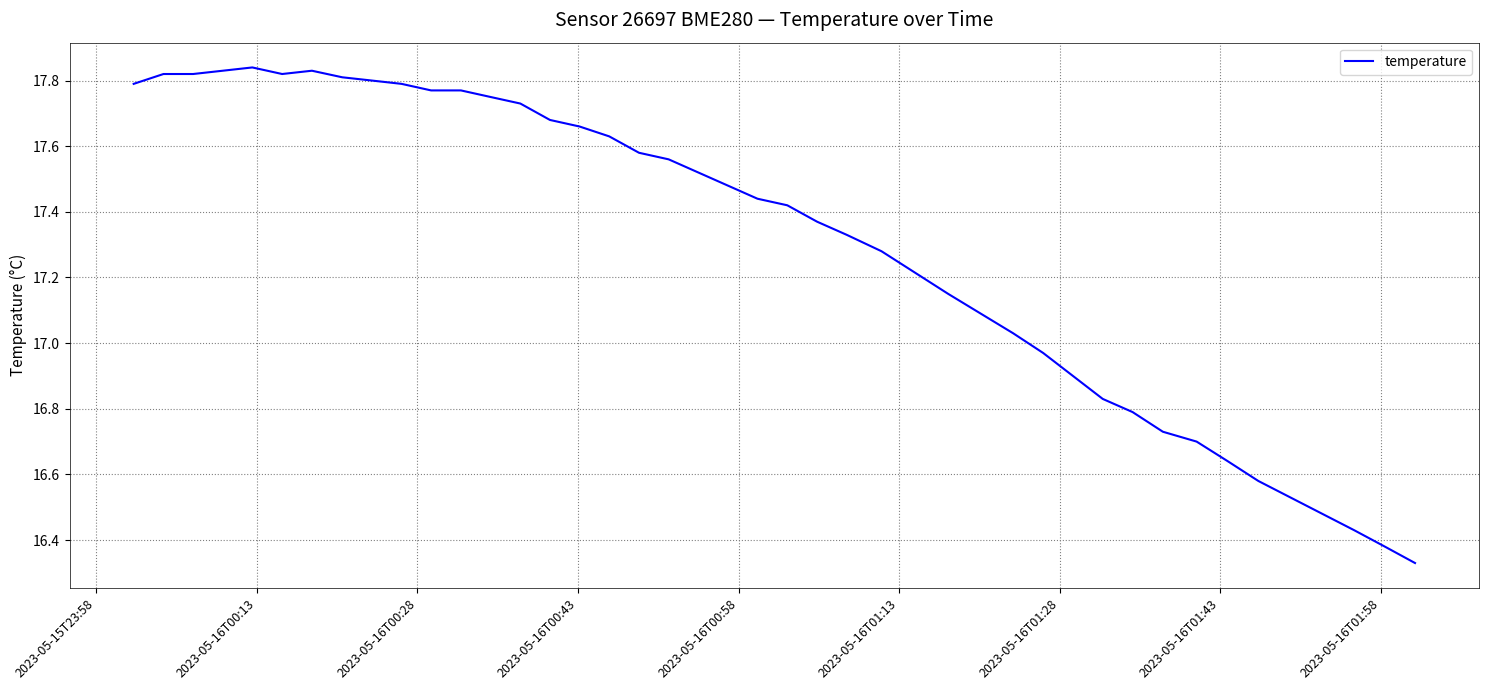

What is the difference between the maximum and minimum values?

1.5